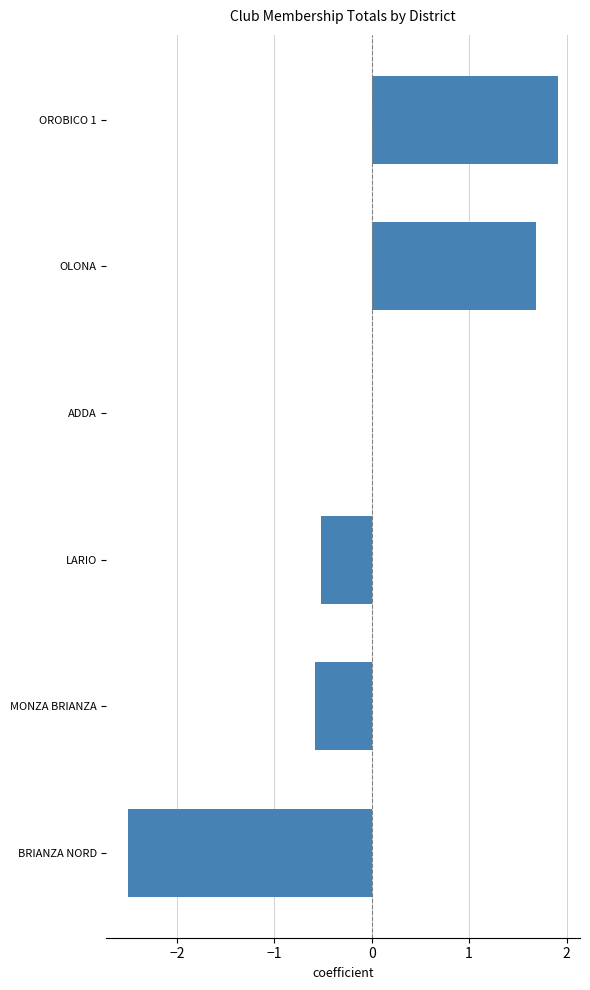

Are the bars horizontal?

Yes